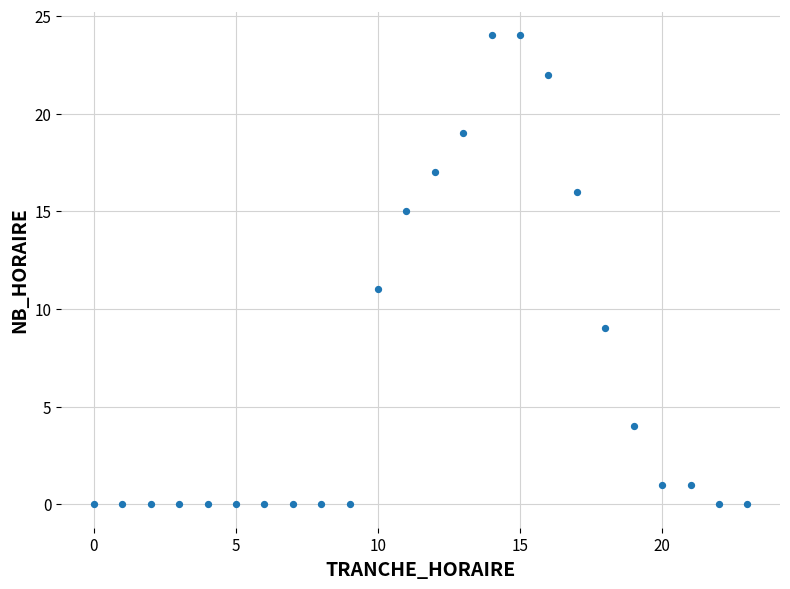

What is the range of Y values (max minus min)?

24